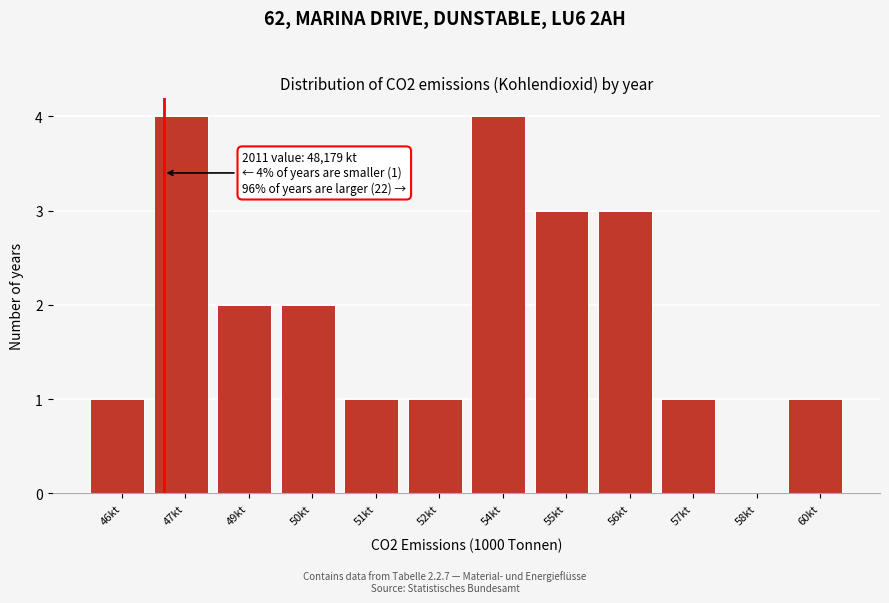

Reading left to right, what are all the values shown in this chart?

46kt=1	47kt=4	49kt=2	50kt=2	51kt=1	52kt=1	54kt=4	55kt=3	56kt=3	57kt=1	58kt=0	60kt=1